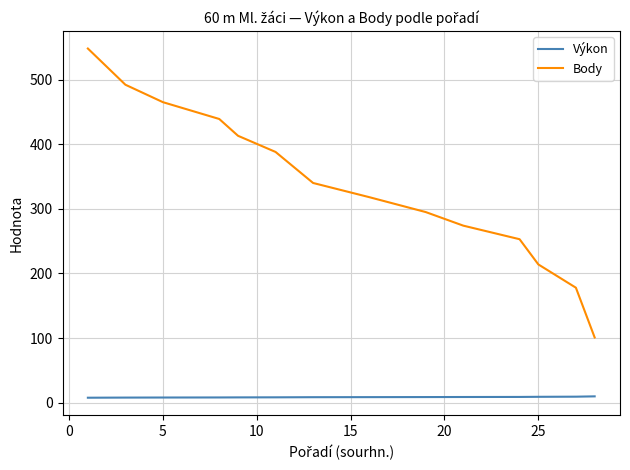

What is the maximum value for Body?

548.0